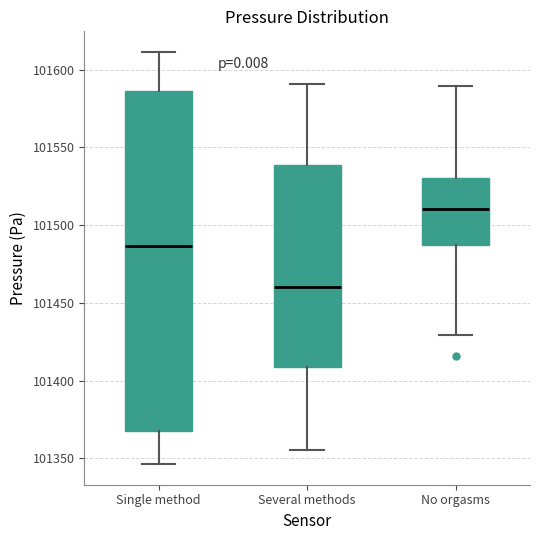

Reading left to right, read every box against the y-axis: the position of its median line, the range the box covers, and the ends of its whiskers. The values are not printed on the chart, so give them approximately, as read against the axis.

Single method: median 101485, box 101370 to 101585, whiskers 101345 to 101610
Several methods: median 101460, box 101410 to 101540, whiskers 101355 to 101590
No orgasms: median 101510, box 101485 to 101530, whiskers 101430 to 101590